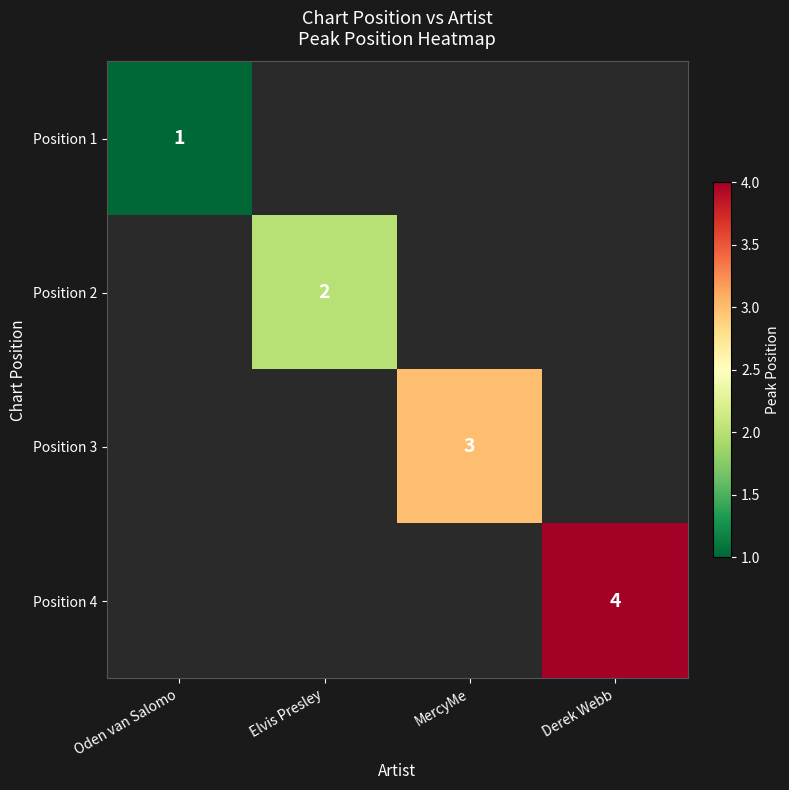

The value of Position 3 at MercyMe is 1. True or false?

False